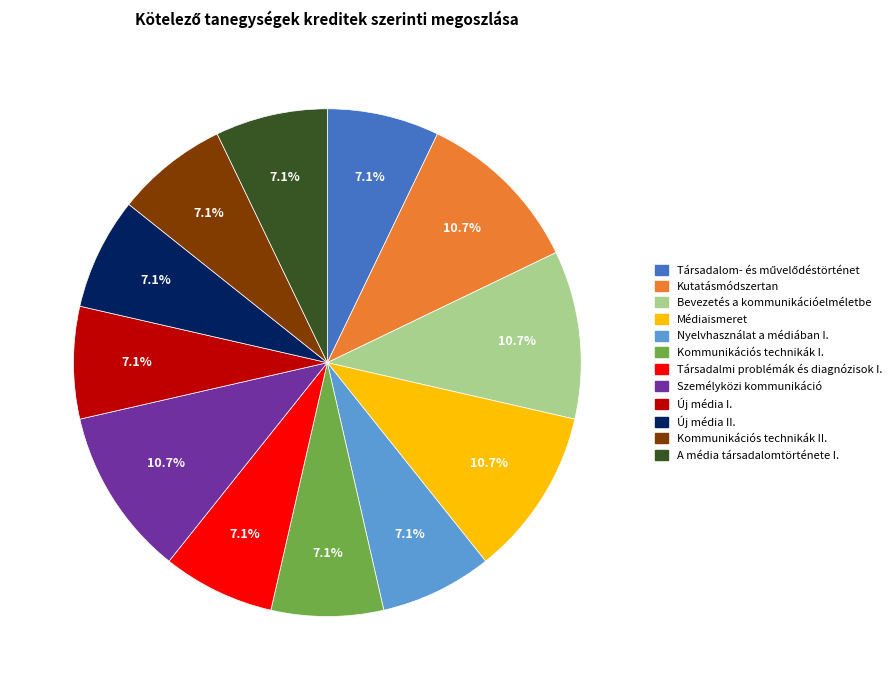

To the nearest percent, what is the average slice percentage?

8%